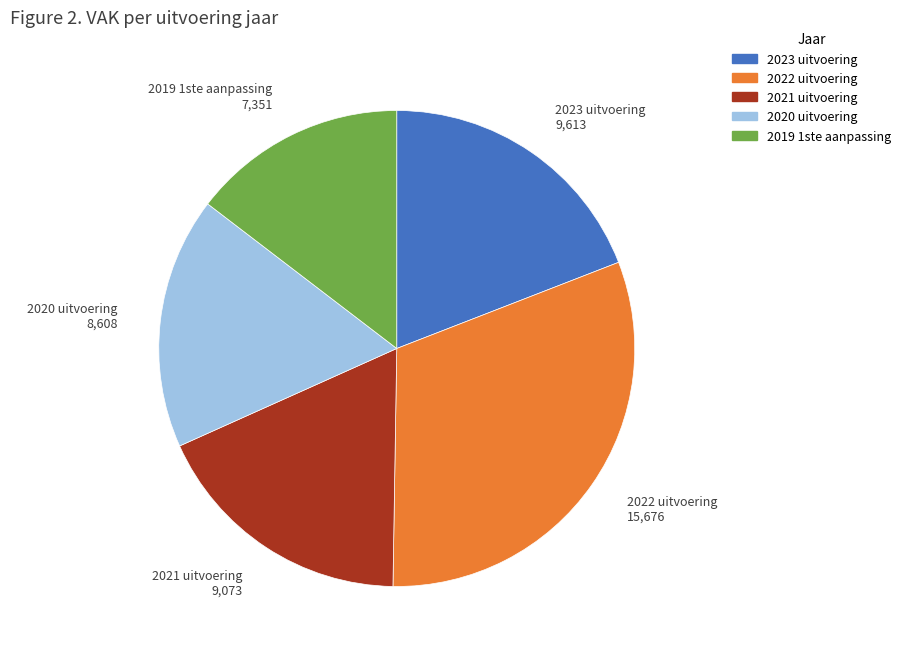

The 2020 uitvoering slice represents 17% of the pie. True or false?

True